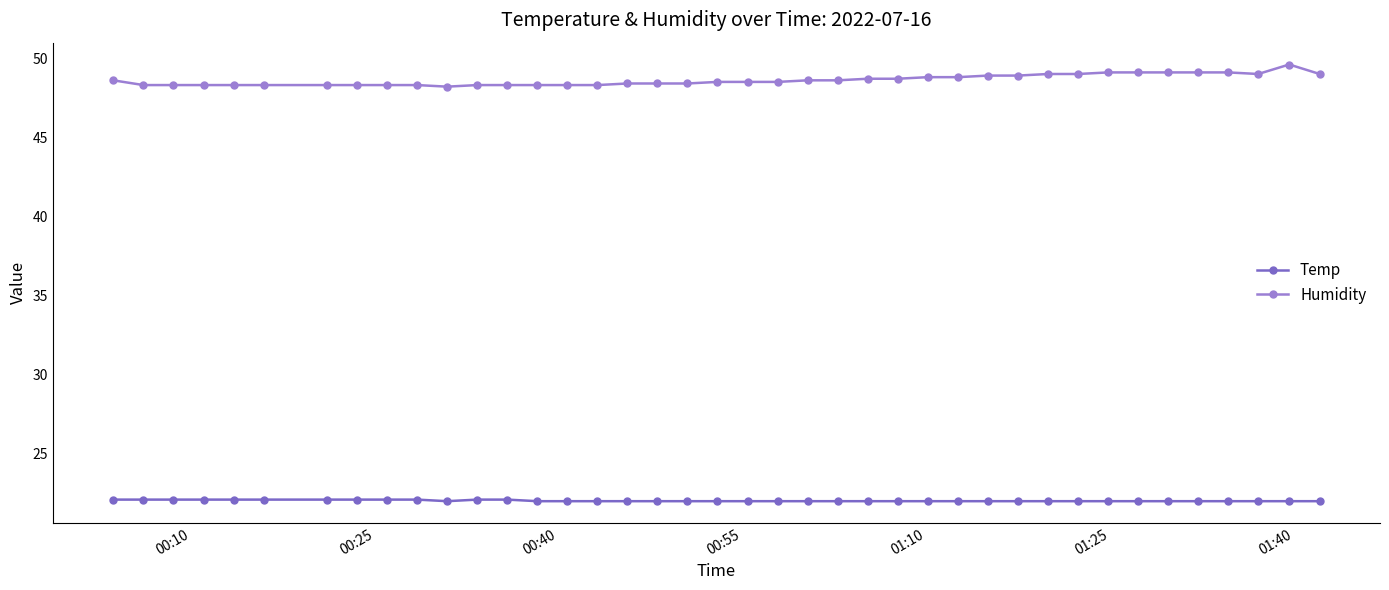

True or false: Humidity and Temp intersect in this chart.

False